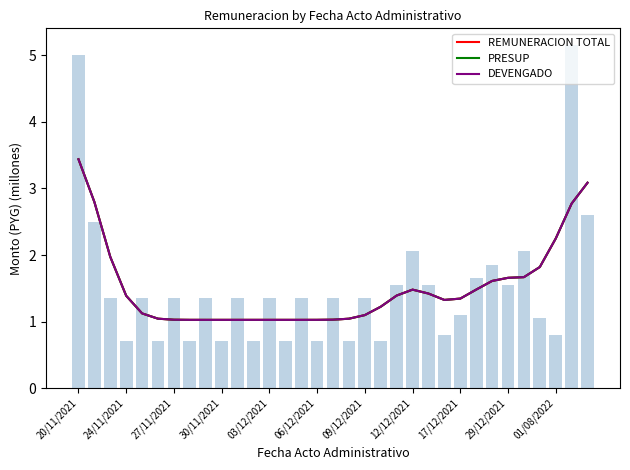

Between 19 and 21, which is larger?

21